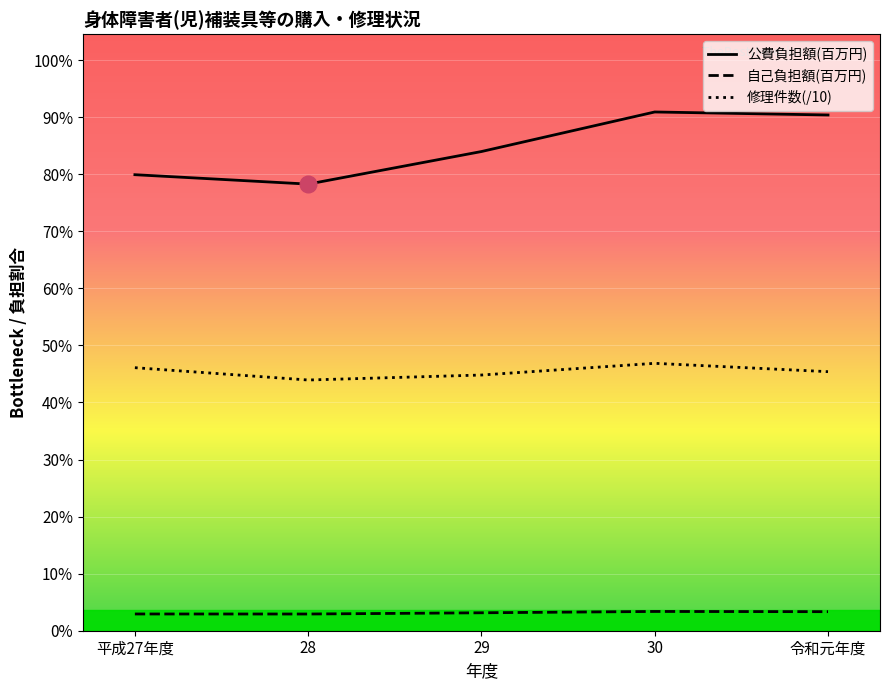

How many values in the 公費負担額(百万円) series are below 384?

2